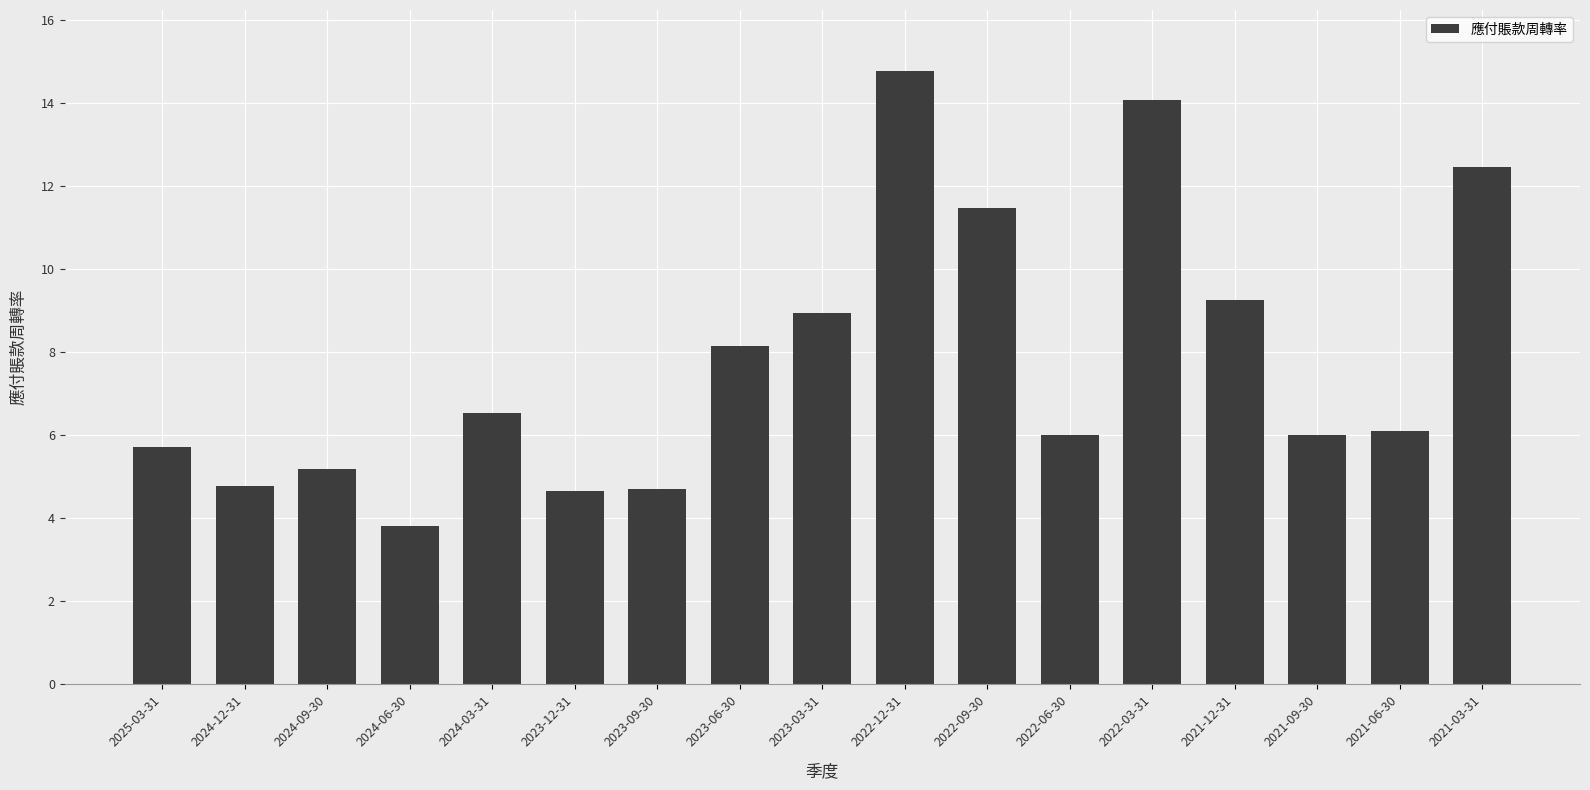

Count the number of categories in the chart.

17